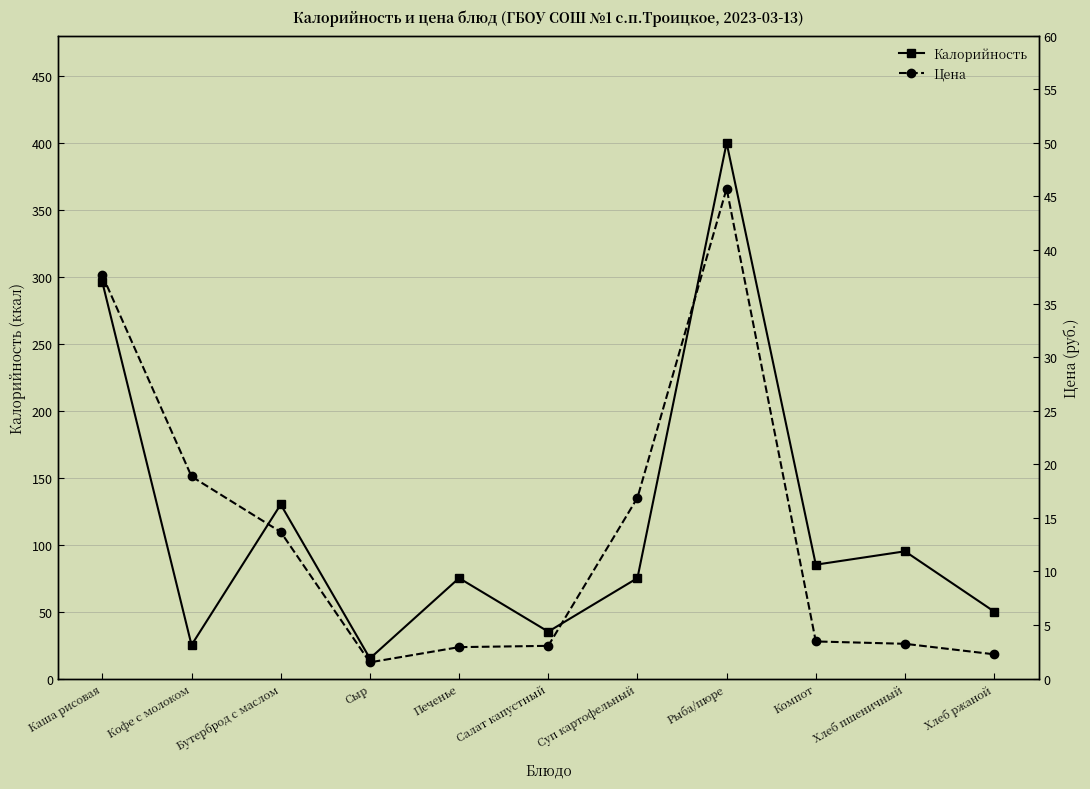

Where is the first local minimum for Цена?

Сыр